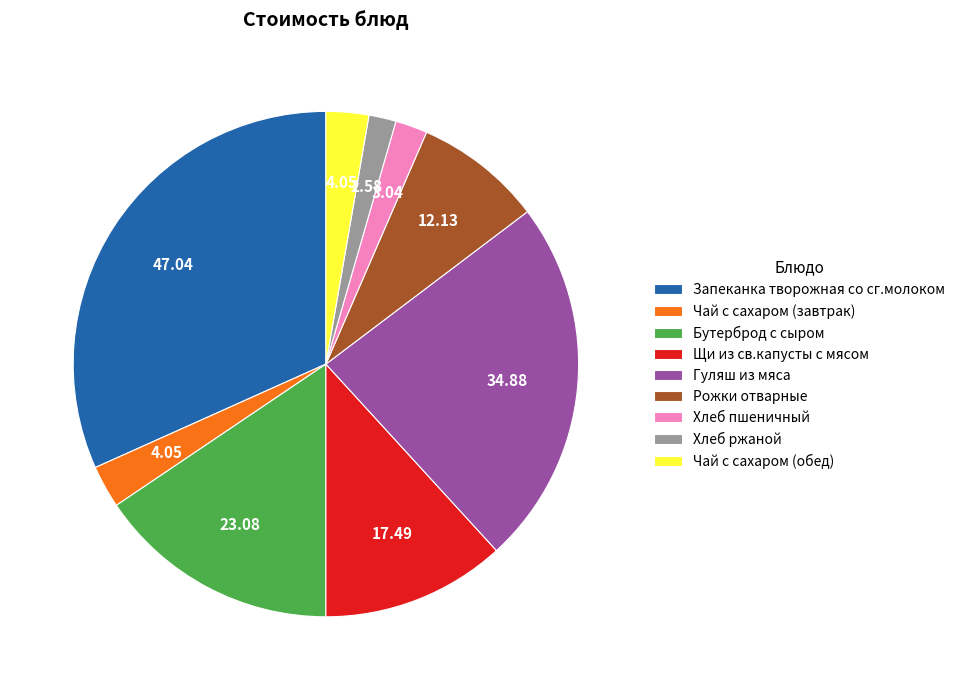

Which has a higher value, Бутерброд с сыром or Запеканка творожная со сг.молоком?

Запеканка творожная со сг.молоком